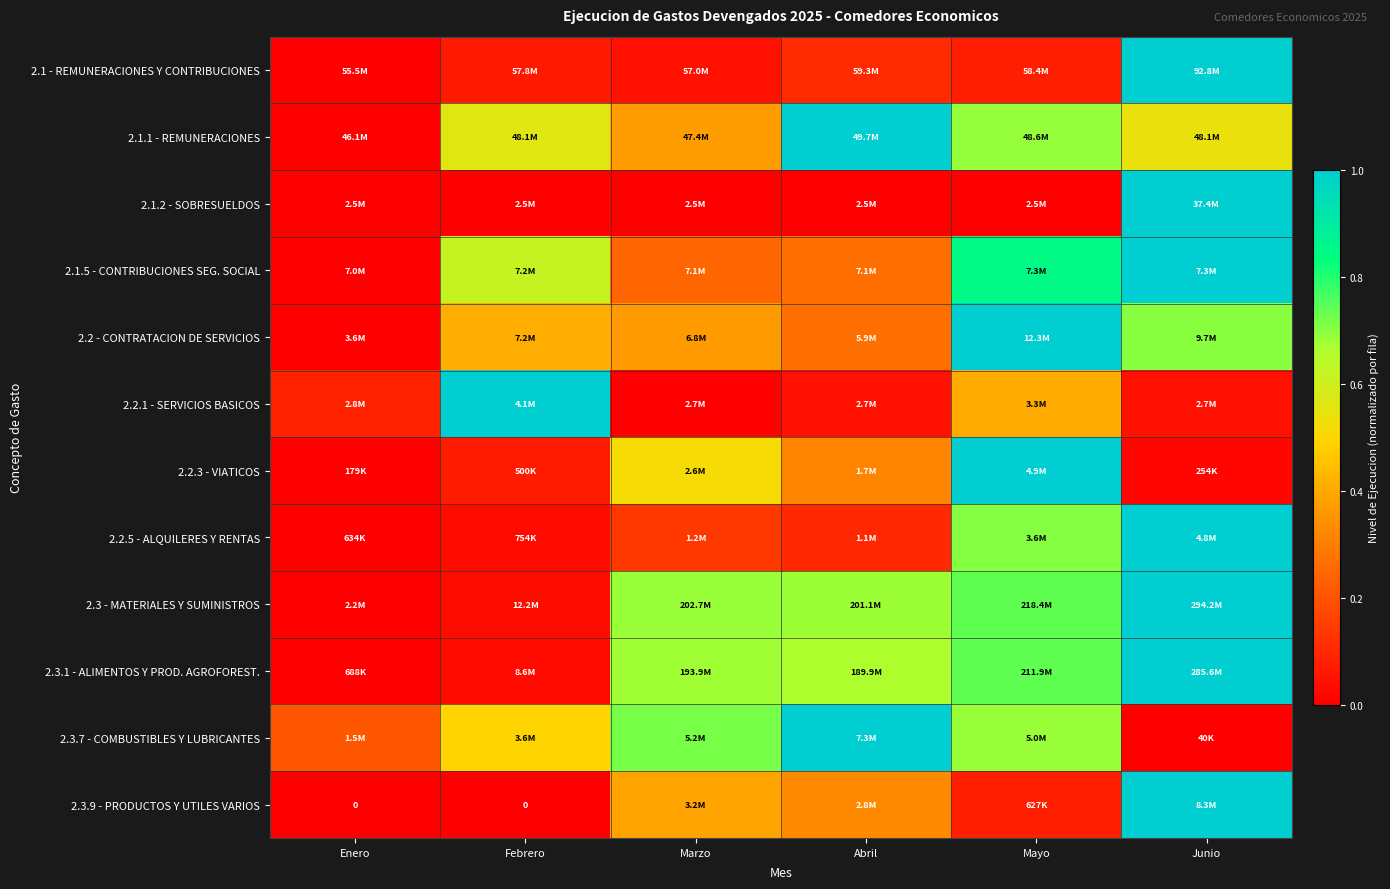

List the labels in order of 2.1.2 - SOBRESUELDOS value, largest first.

Junio, Mayo, Marzo, Abril, Febrero, Enero